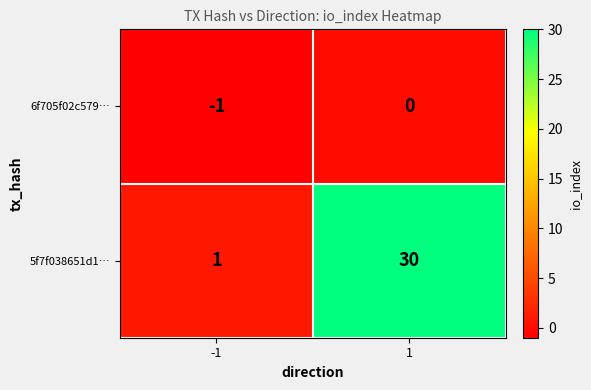

What is the difference between the highest and lowest values at -1?

2